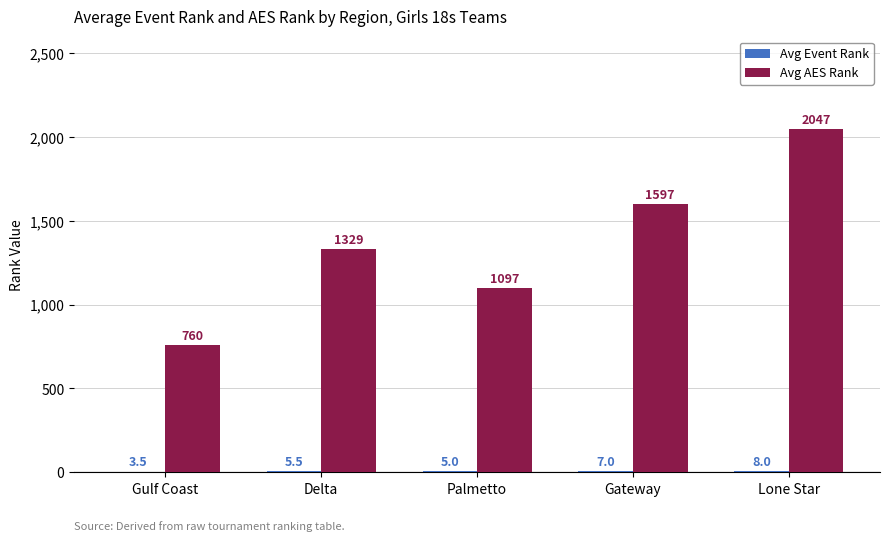

What is the total value across all series at Gateway?

1604.0